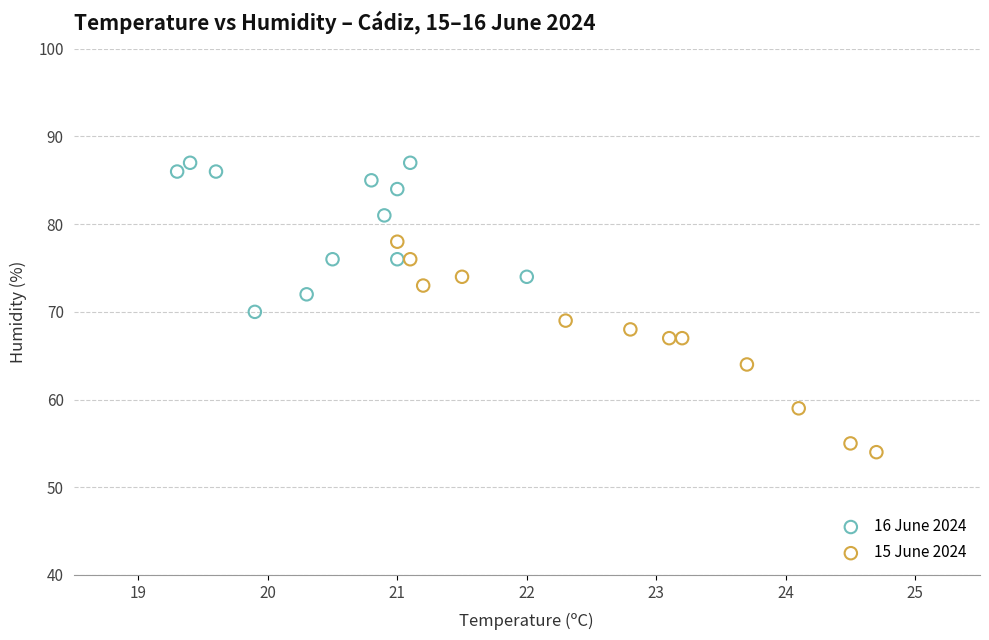

Which series has the widest spread of Y values?

15 June 2024